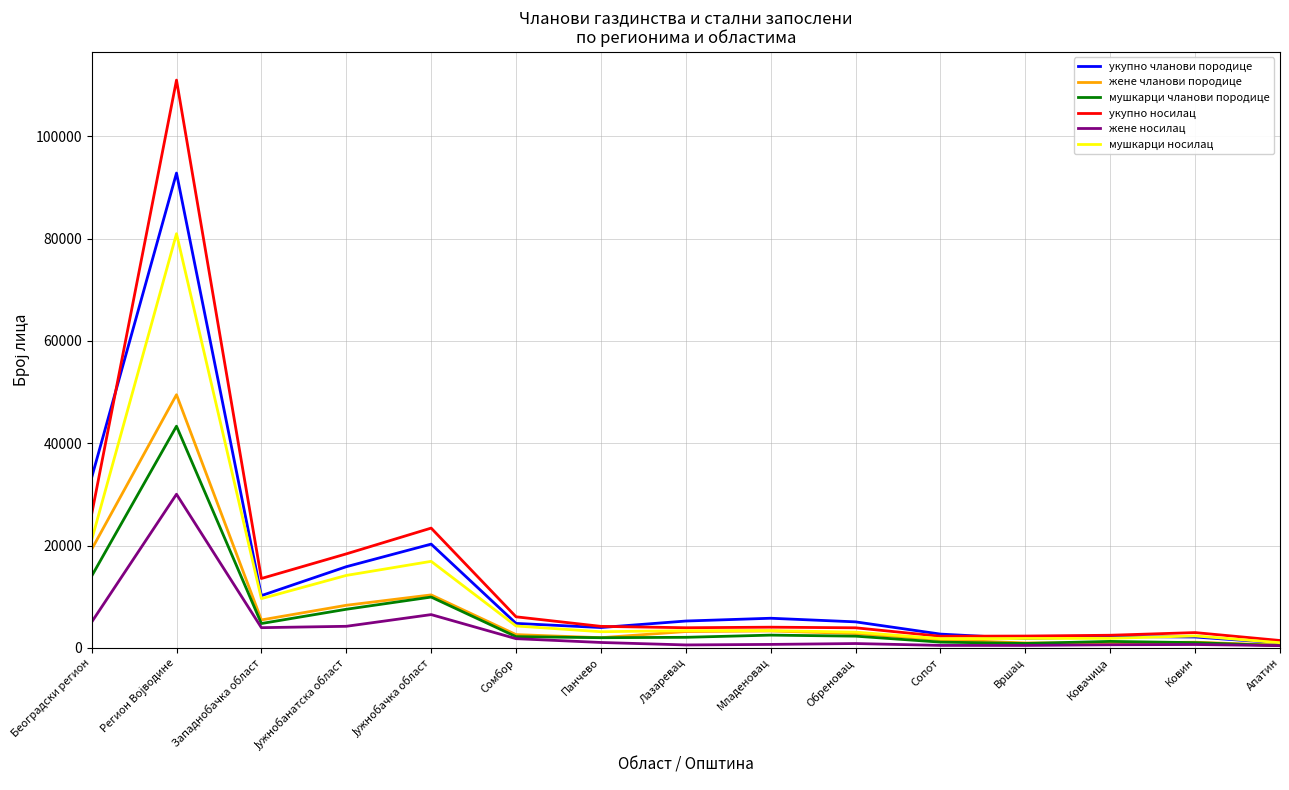

List the series in order of their peak value, lowest first.

жене носилац, мушкарци чланови породице, жене чланови породице, мушкарци носилац, укупно чланови породице, укупно носилац